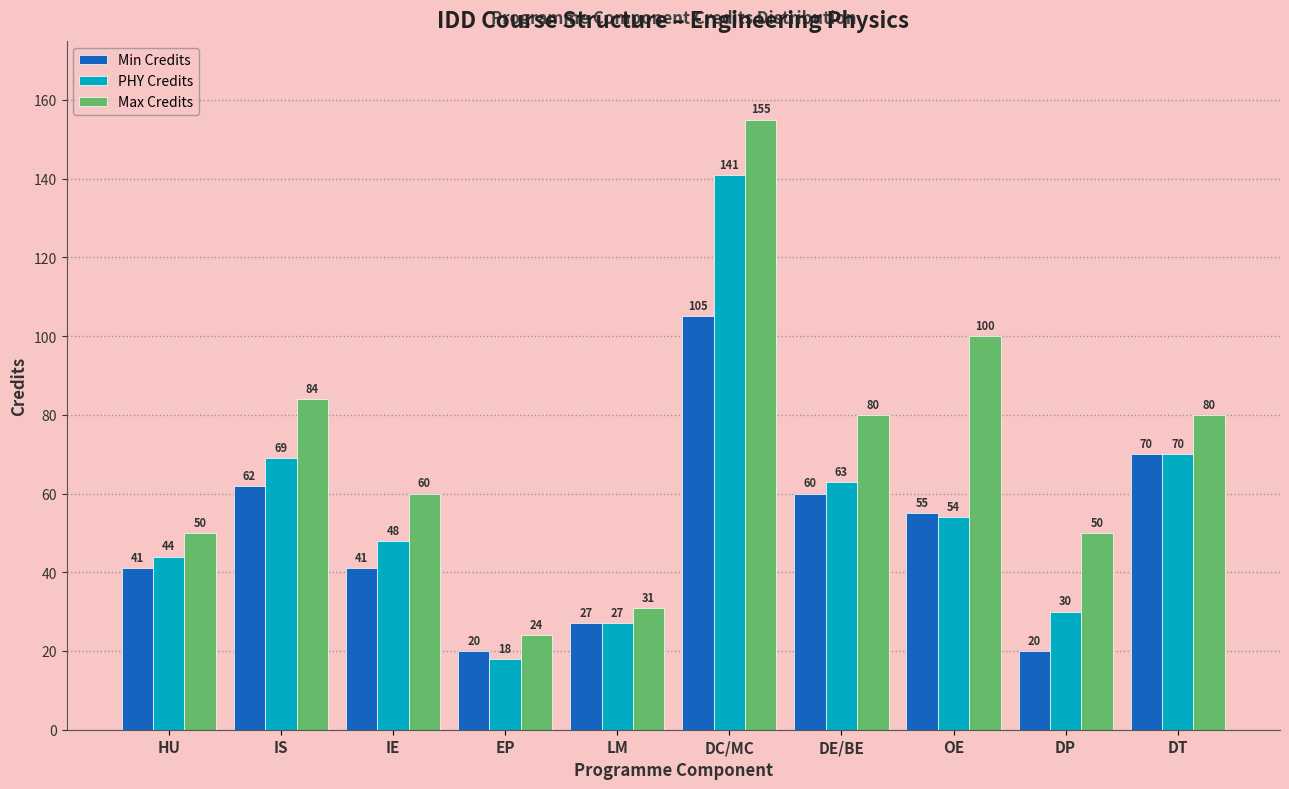

Reading right to left, transcribe all the data shown in this chart.

Min Credits: DT=70	DP=20	OE=55	DE/BE=60	DC/MC=105	LM=27	EP=20	IE=41	IS=62	HU=41
PHY Credits: DT=70	DP=30	OE=54	DE/BE=63	DC/MC=141	LM=27	EP=18	IE=48	IS=69	HU=44
Max Credits: DT=80	DP=50	OE=100	DE/BE=80	DC/MC=155	LM=31	EP=24	IE=60	IS=84	HU=50